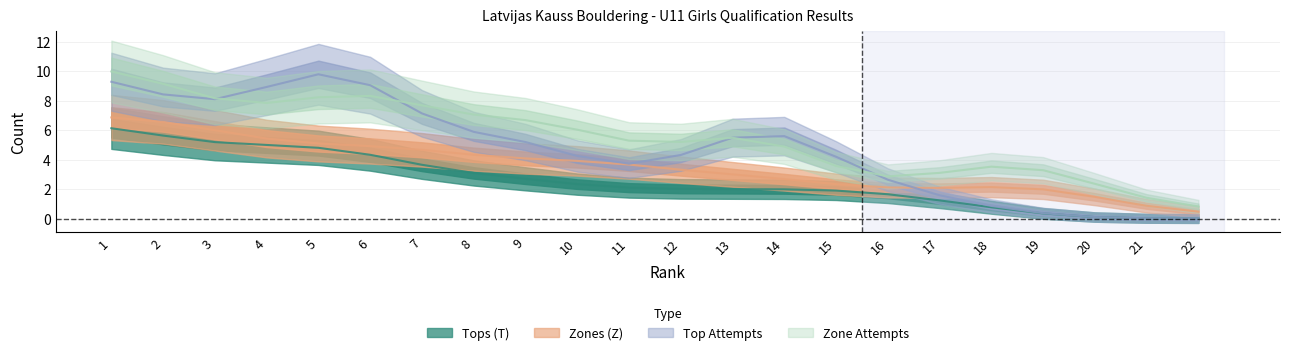

True or false: Tops (T) and Zones (Z) cross at least once.

False